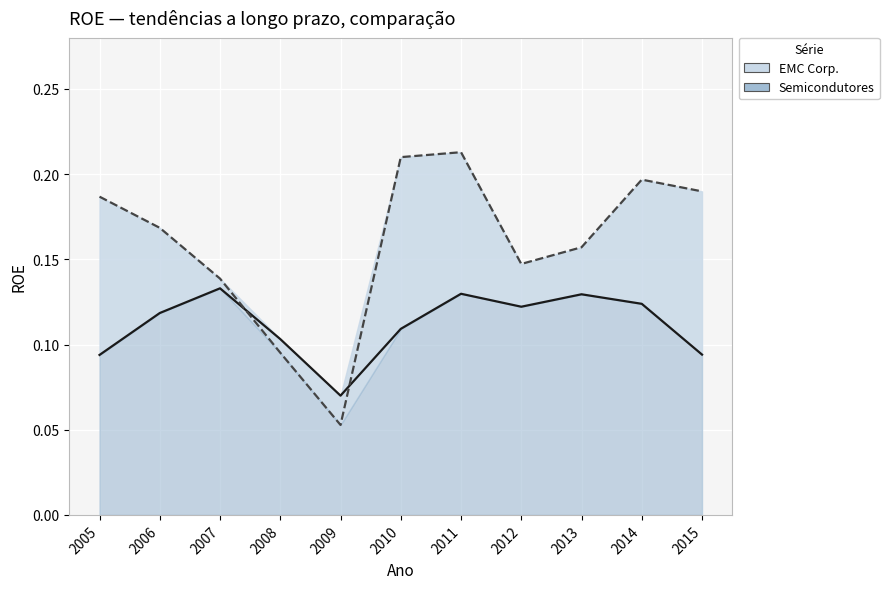

At which category does the chart reach its minimum across all series?

2009